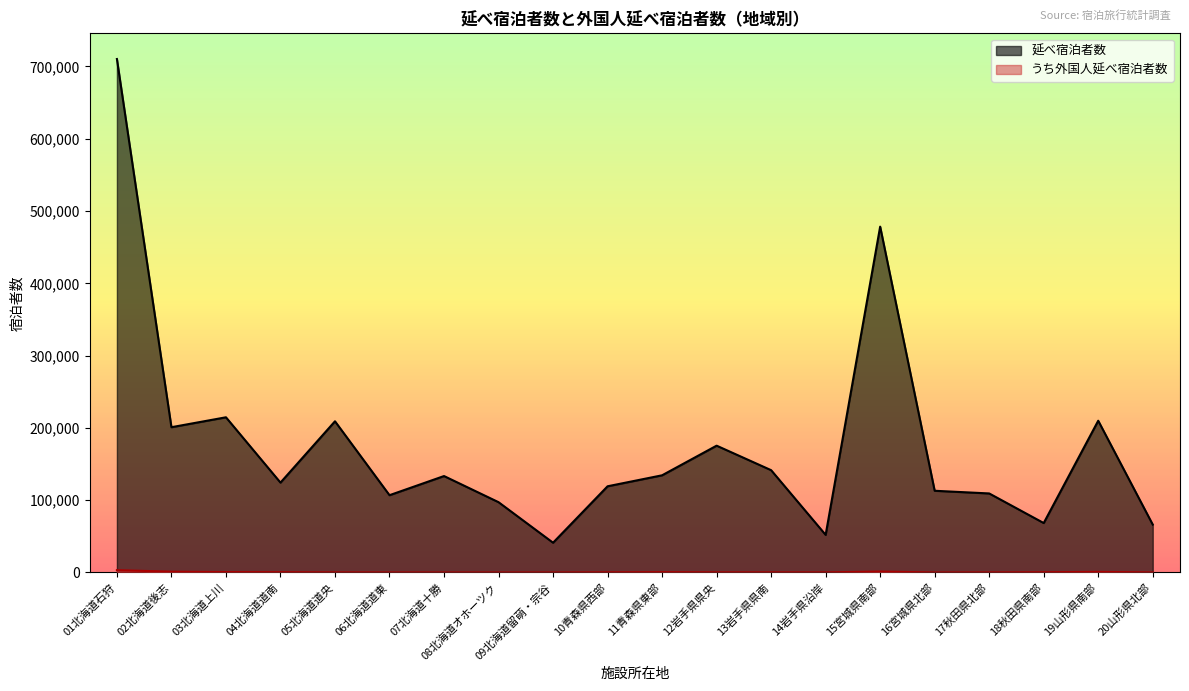

Reading left to right, extract all data points from this chart.

延べ宿泊者数: 710250	200940	214660	124310	209130	106900	133380	97230	41160	119220	134420	175400	141510	52020	478390	113020	109310	68380	209910	66230
うち外国人延べ宿泊者数: 3220	1090	570	410	170	80	30	50	30	240	460	210	210	140	1300	30	130	350	840	100